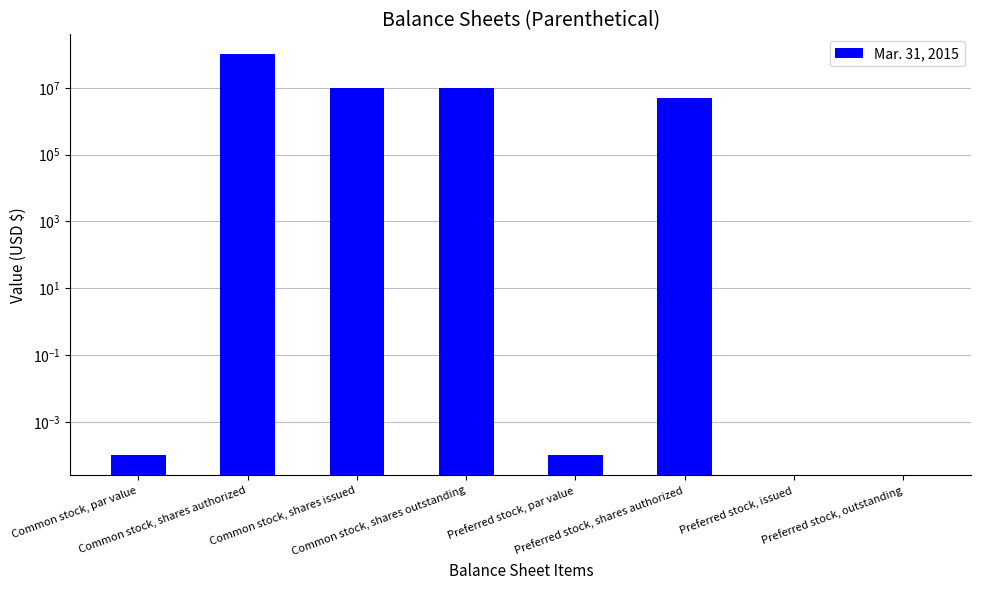

At which label does the data first exceed 5000000?

Common stock, shares authorized